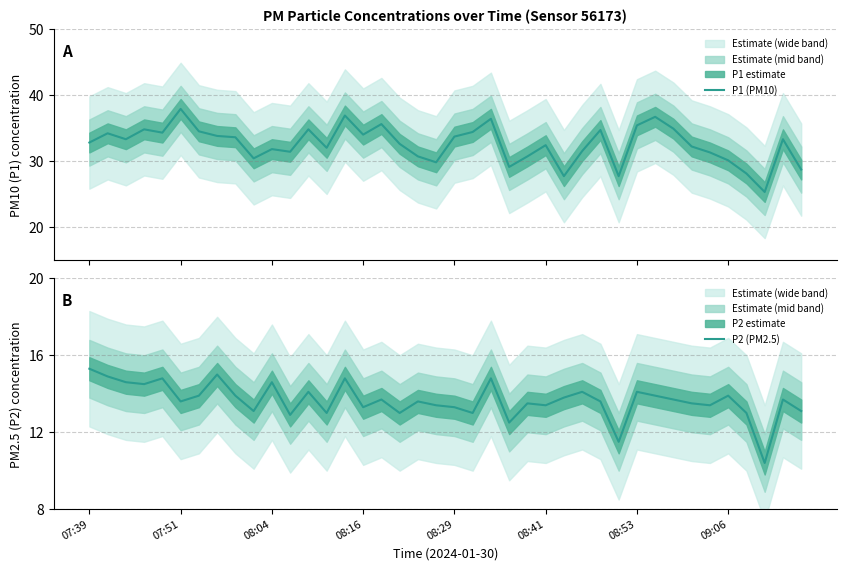

Does the chart display data point markers on the line(s)?

No